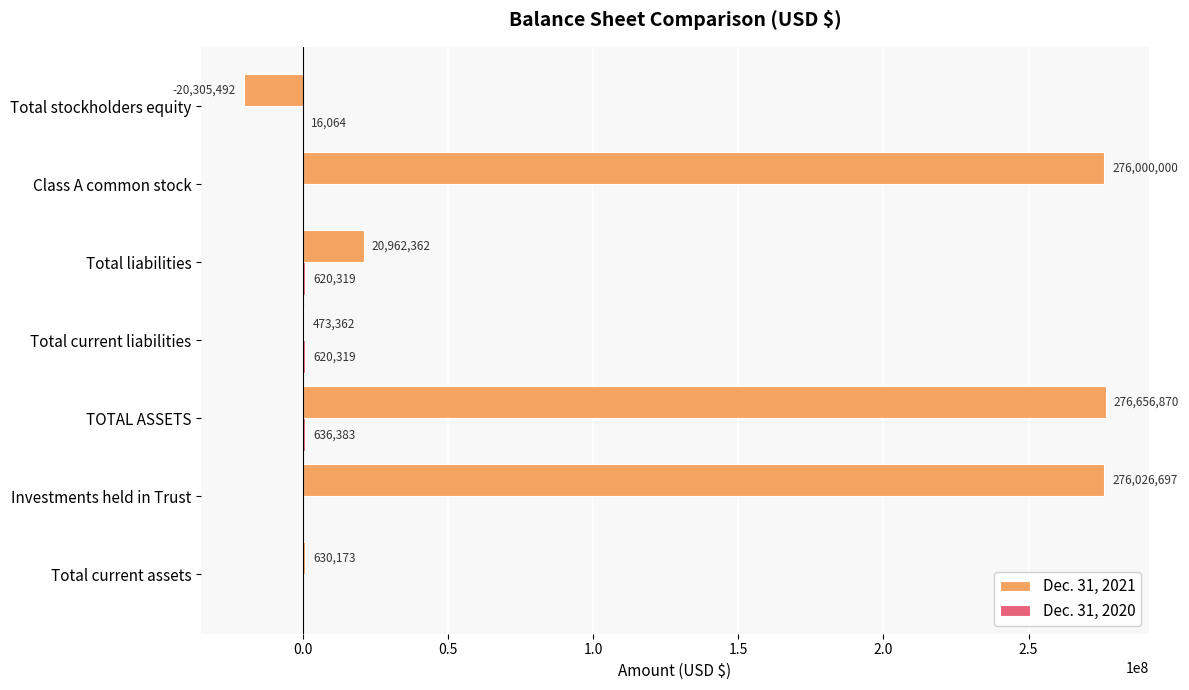

What is the total value across all series at TOTAL ASSETS?

277293253